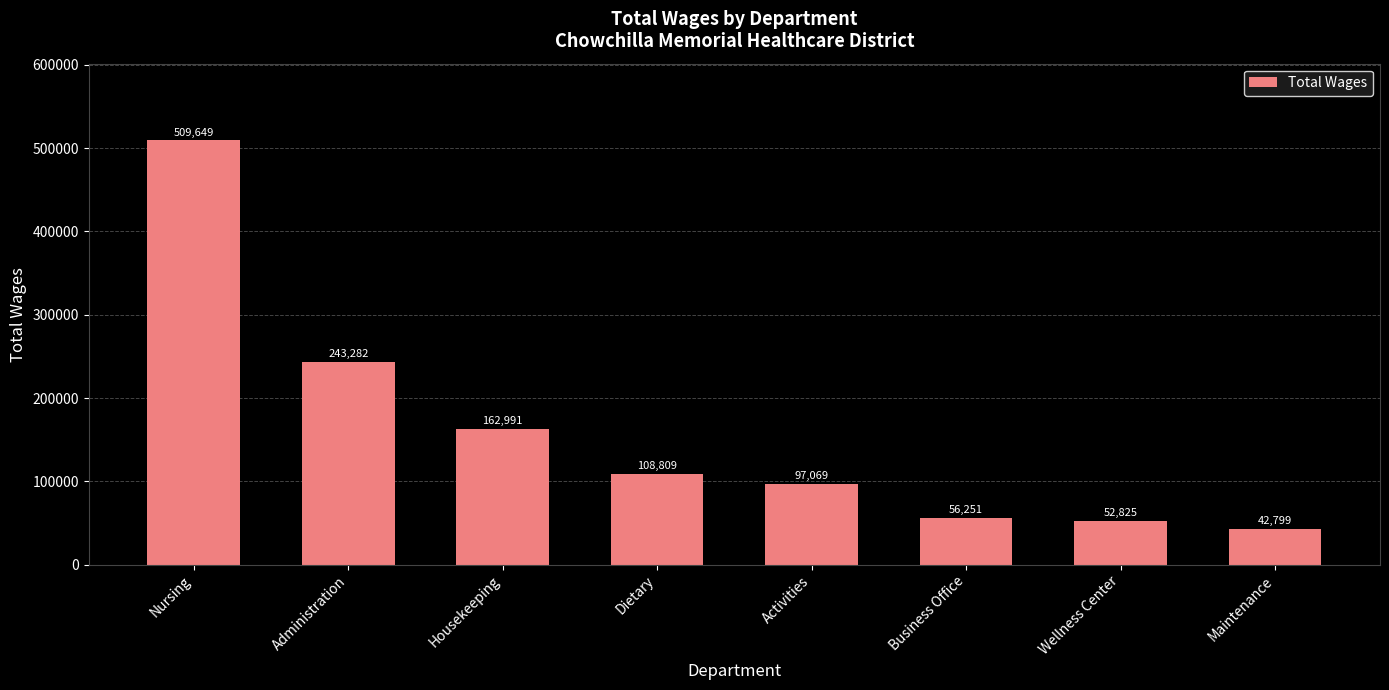

What is the change in value from Activities to Maintenance?

-54270